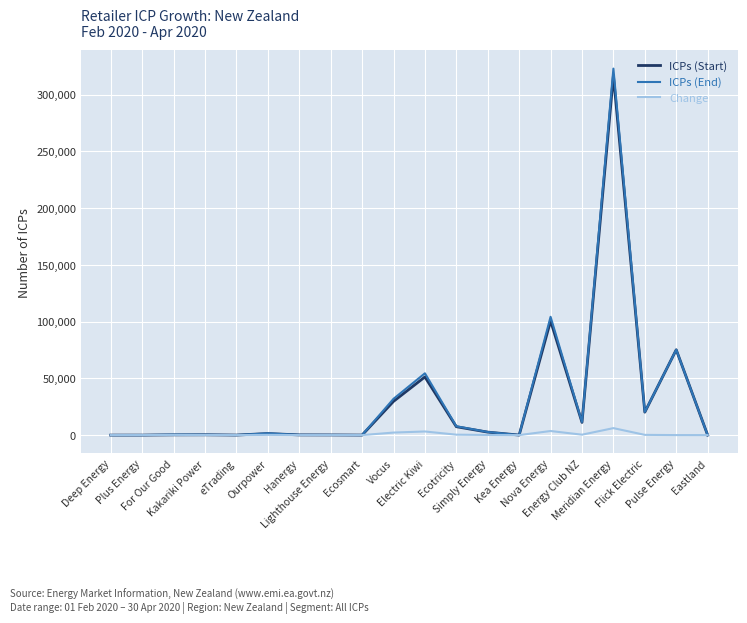

What is the highest value of the ICPs (End) series?

322893